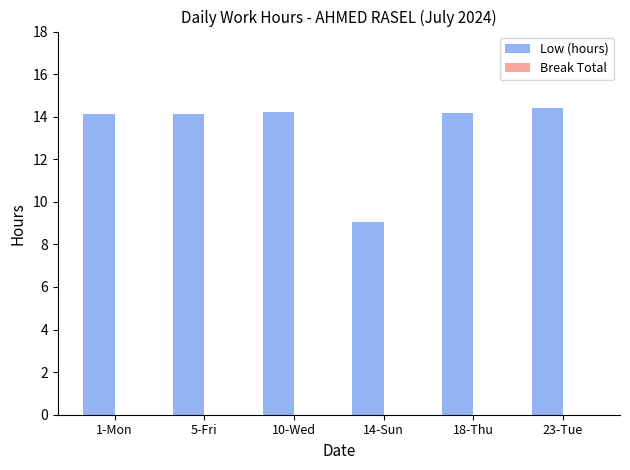

What is the label of the 5th bar from the right?

5-Fri